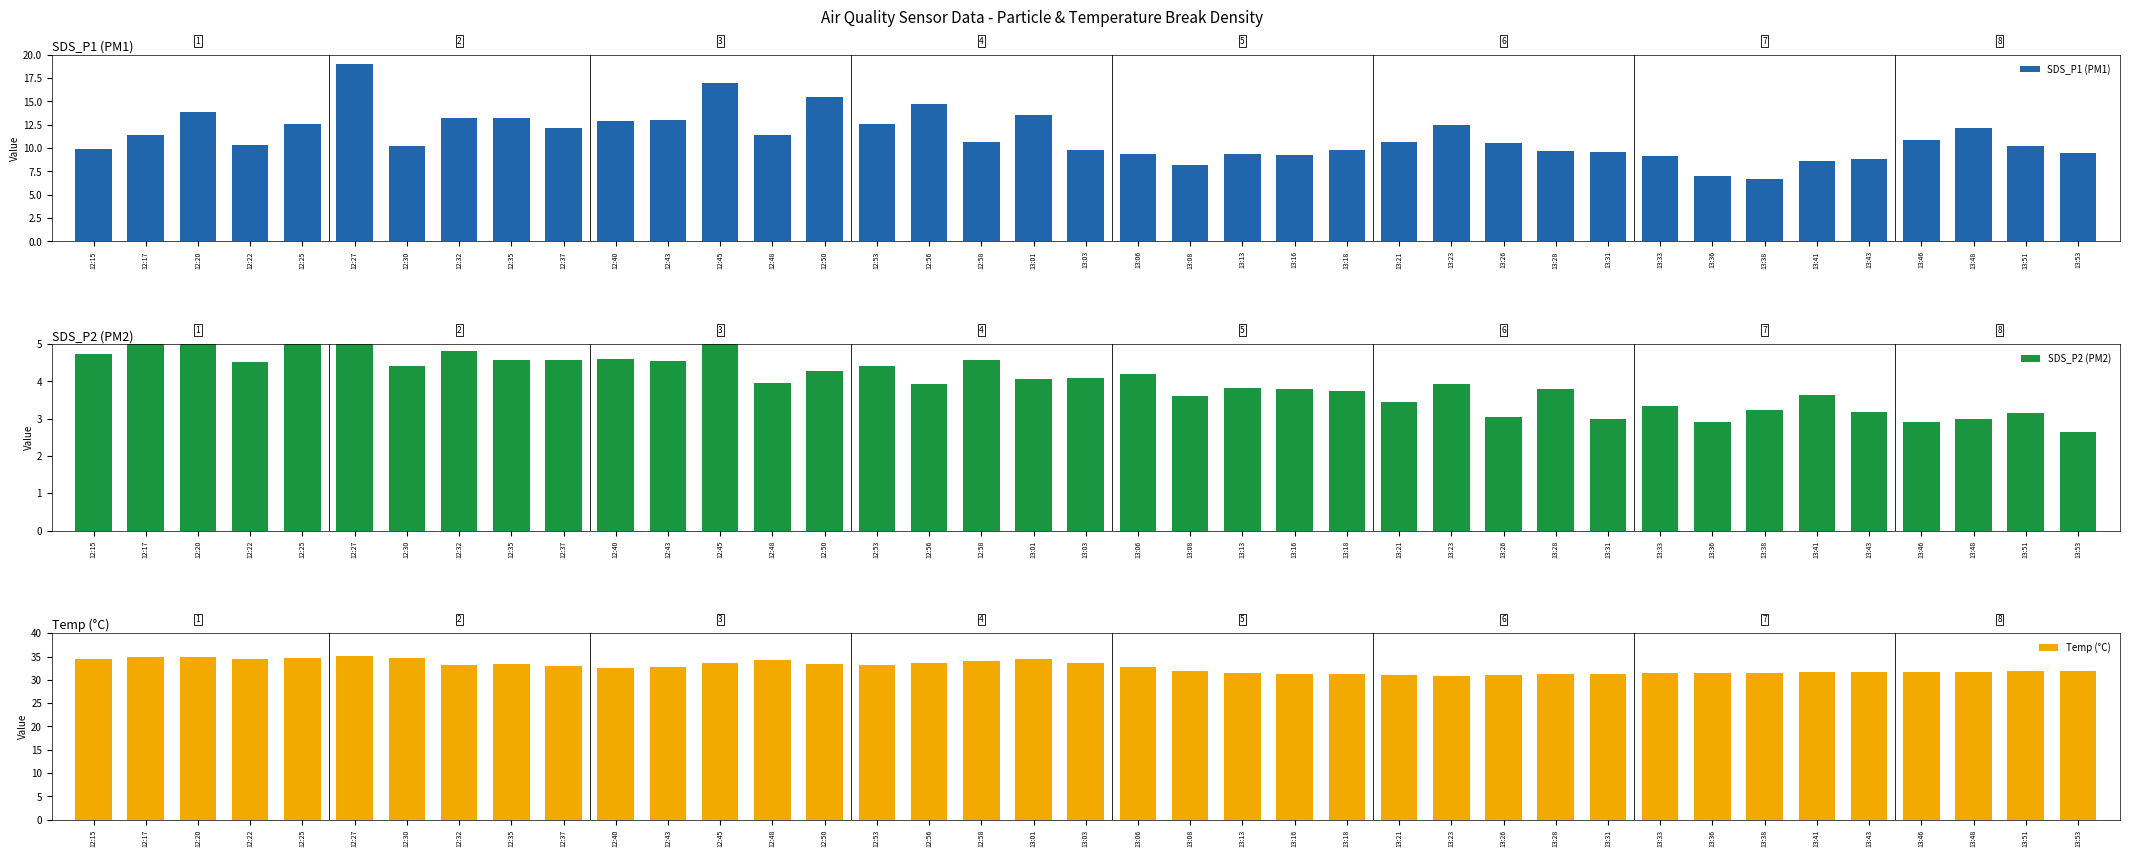

At which label is SDS_P1 (PM1) closest to 12?

12:37